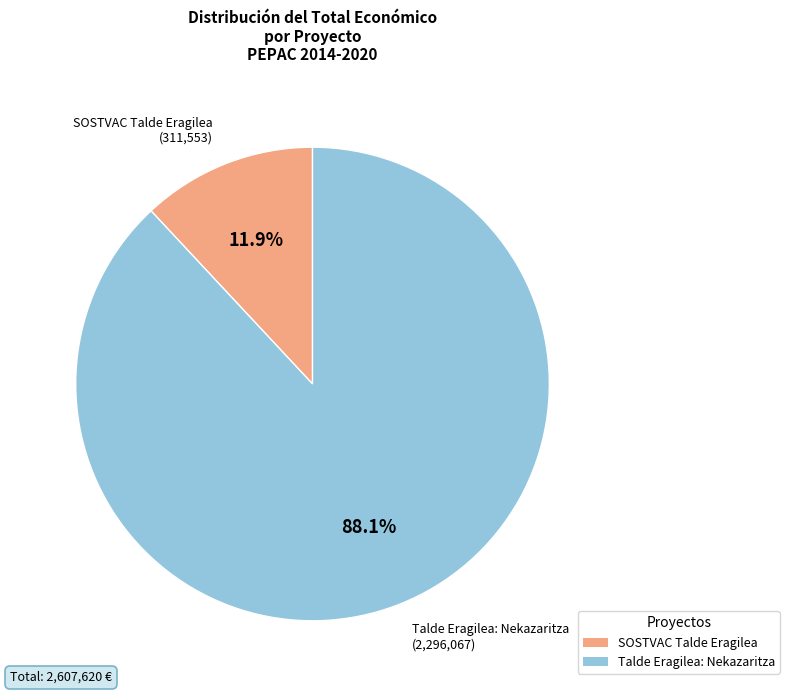

Combined, do SOSTVAC Talde Eragilea and Talde Eragilea: Nekazaritza account for over 50%?

Yes